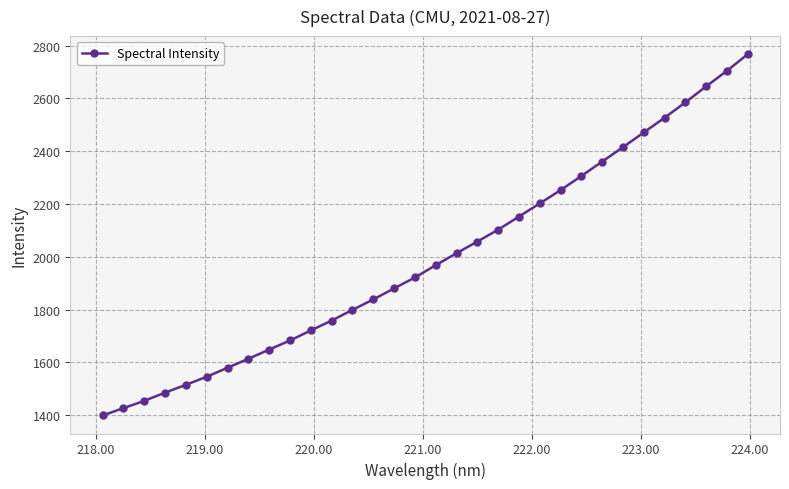

What is the value of the 6th point from the left?

1545.8